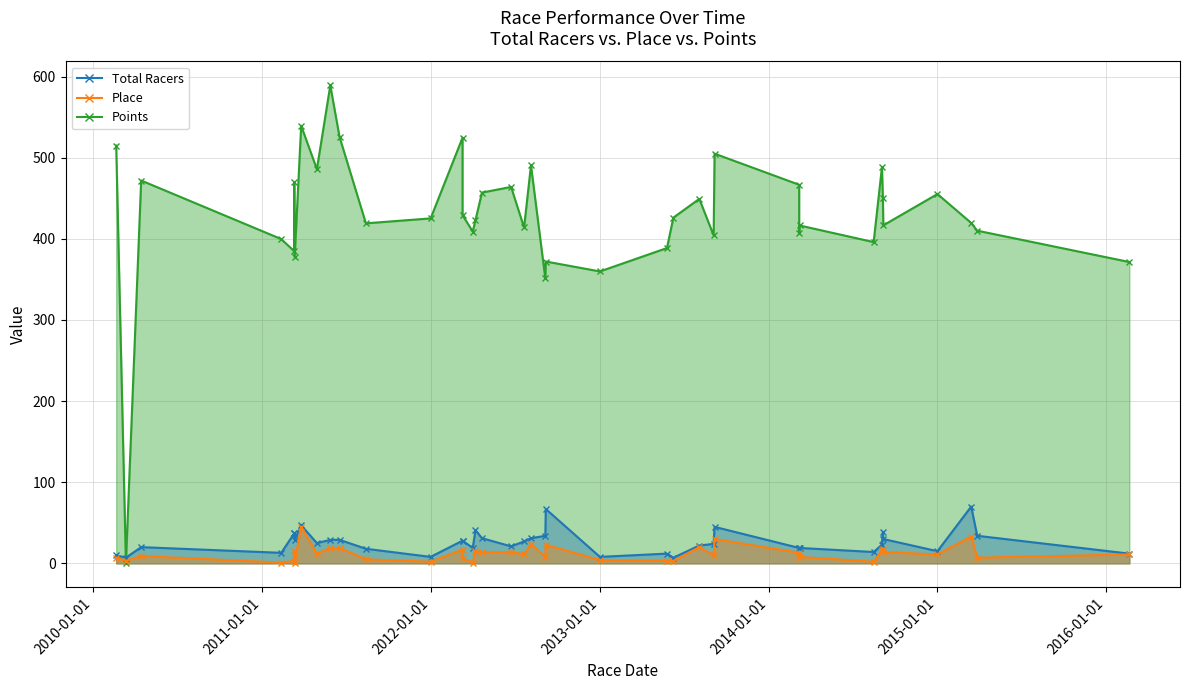

What is the lowest value of the Total Racers (line) series?

7.0